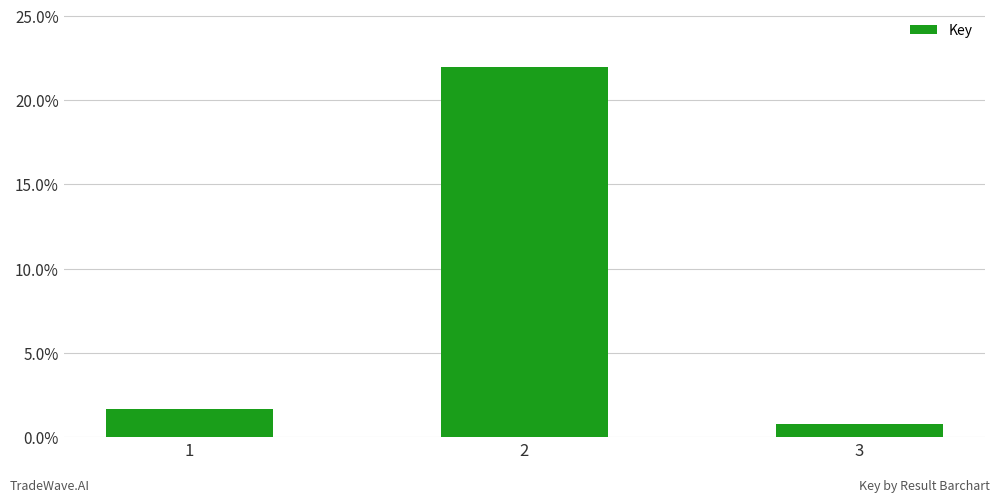

What is the ratio of the value at 3 to the value at 1?

0.5